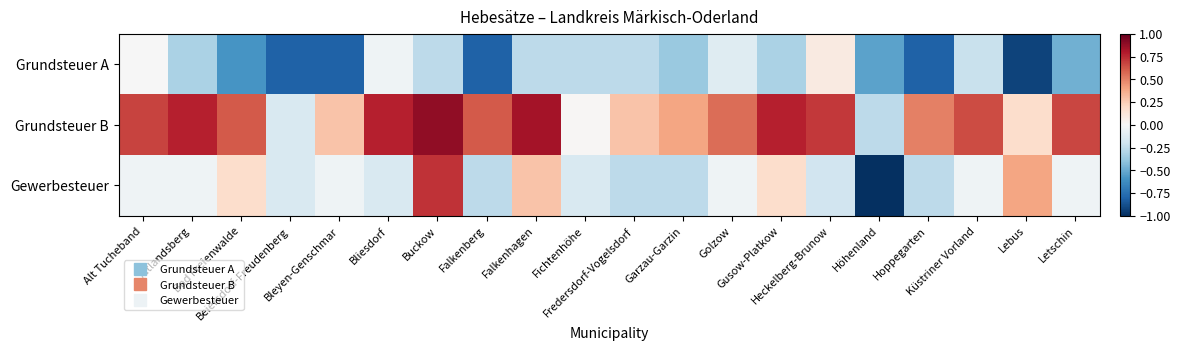

What is the maximum value shown in the chart?

0.9